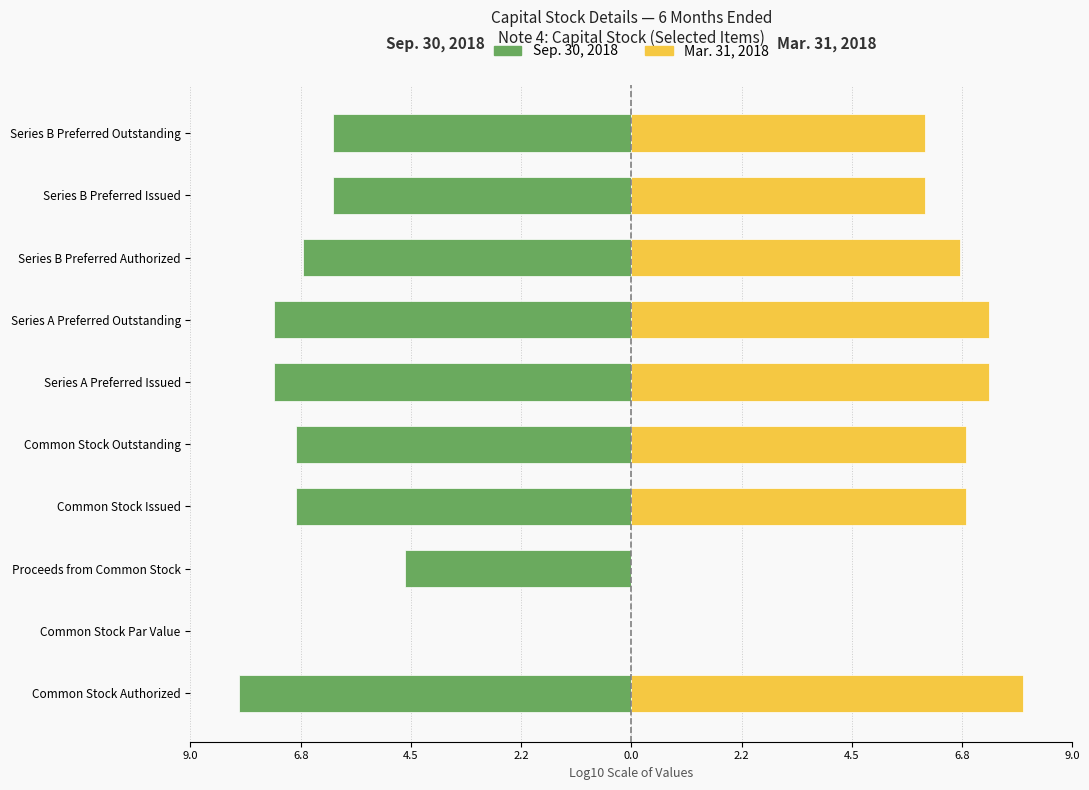

The value of Mar. 31, 2018 at Series B Preferred Outstanding is 3.7. True or false?

False